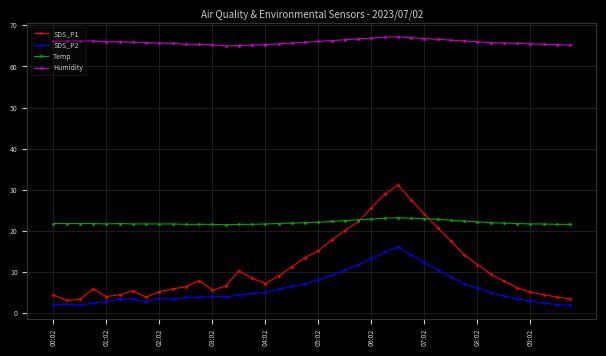

Which series has the widest spread of values?

SDS_P1